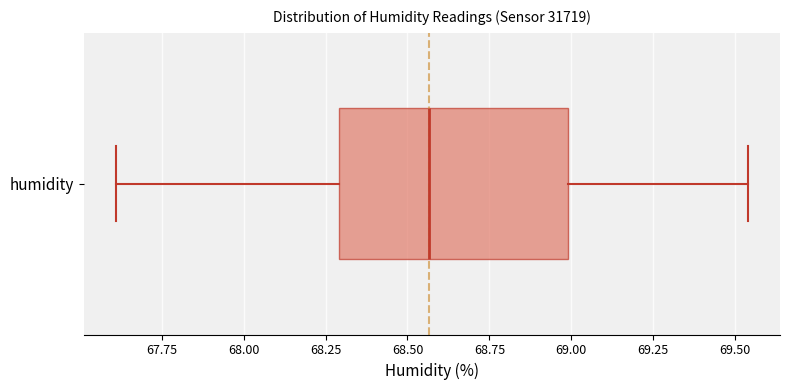

Transcribe this box plot: give where the median line is, the range the box spans, and where the two whiskers end, as read against the x-axis. The values are not printed on the chart, so give them approximately, as read against the axis.

median 68.55, box 68.30 to 69.00, whiskers 67.60 to 69.55